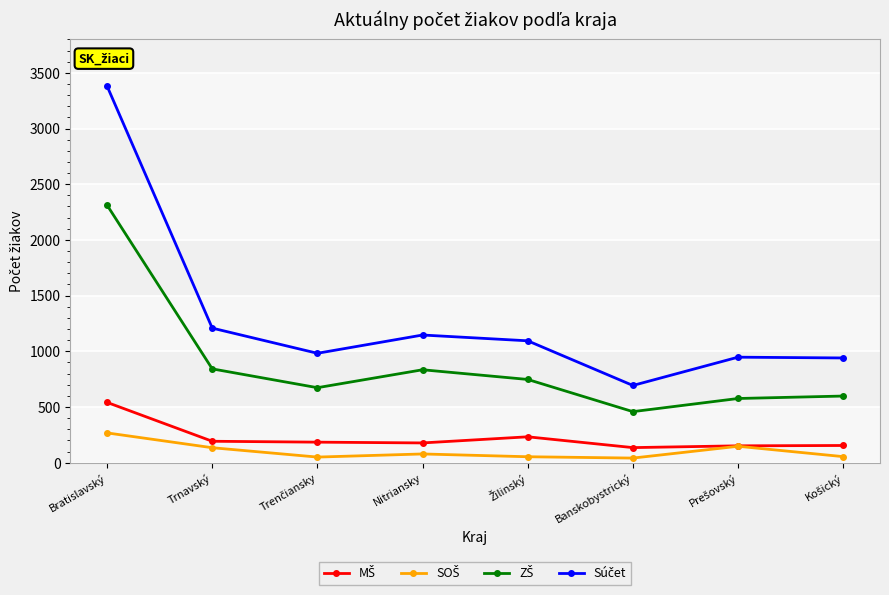

Which category has the highest value across all series?

Bratislavský